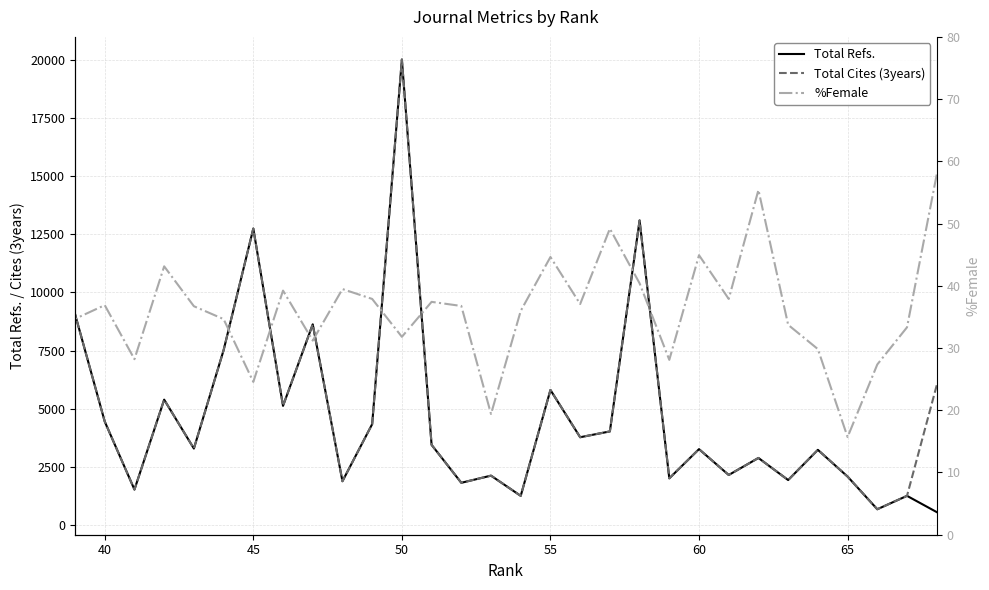

The Total Cites (3years) series shows 689.7 at 60. True or false?

False